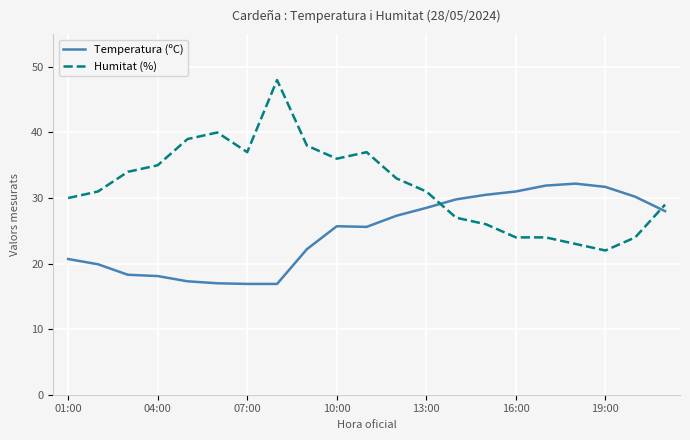

What is the difference between the second highest and minimum values in the Humitat (%) series?

18.0